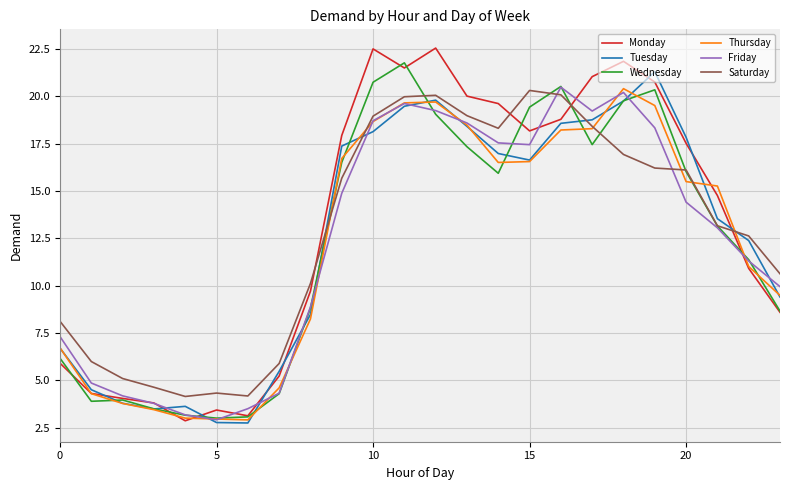

Does the chart display data point markers on the line(s)?

No